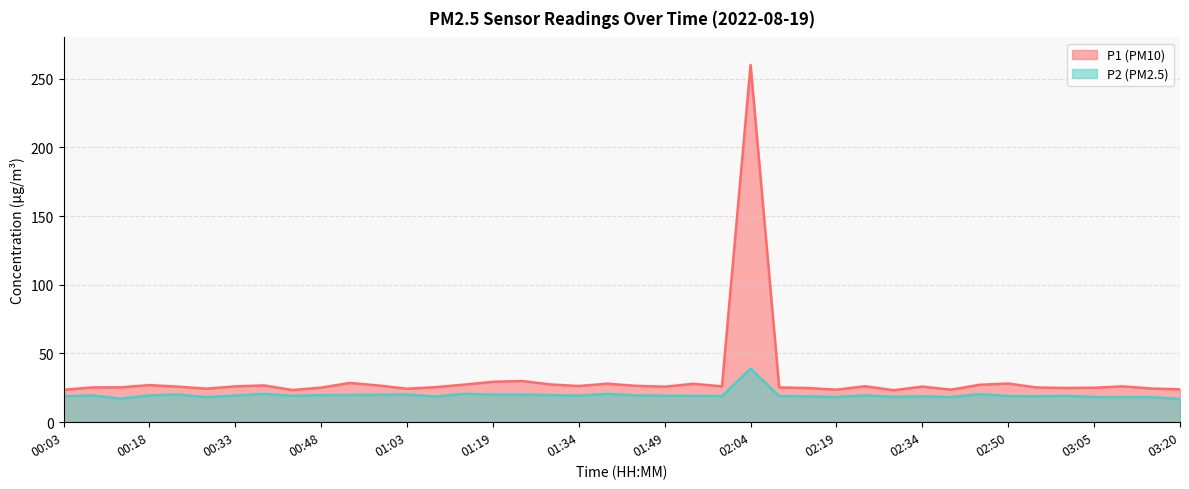

The P1 series shows 37.0 at 00:13. True or false?

False